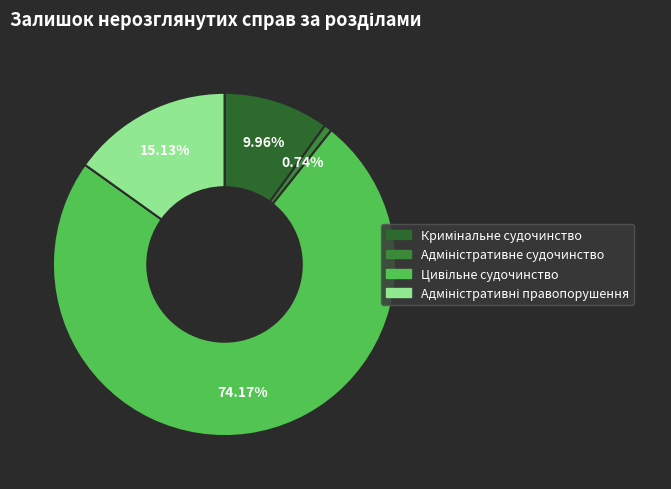

Which category accounts for the majority?

Цивільне судочинство